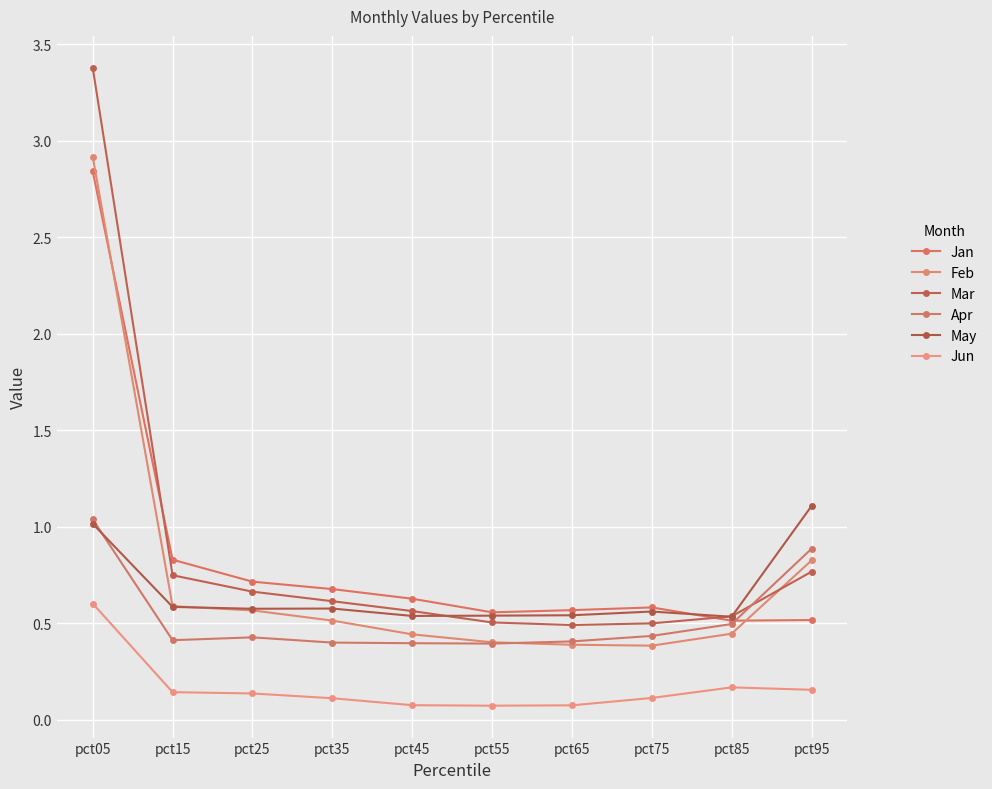

What is the spread (max minus min) of values at pct15?

0.7